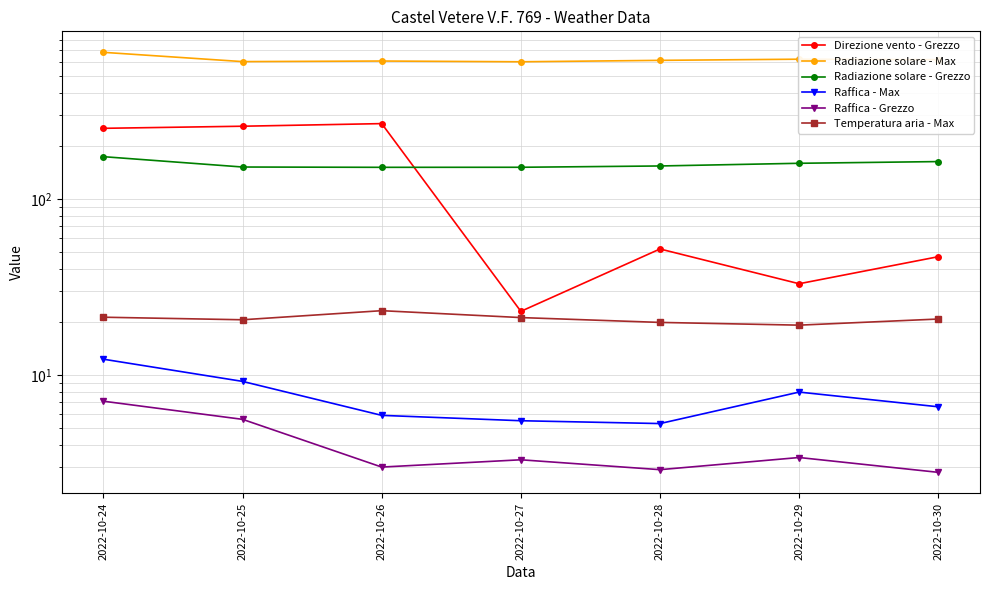

Does the chart display data point markers on the line(s)?

Yes